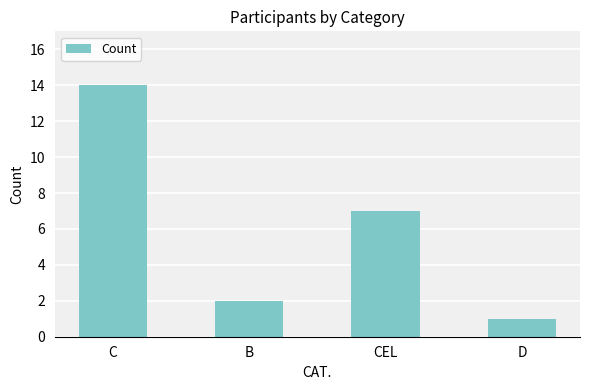

What position from the left is D?

4